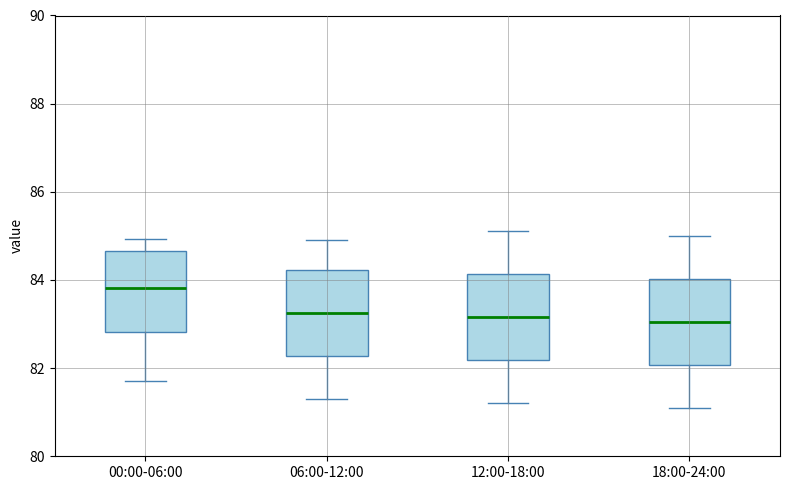

Reading left to right, read every box against the y-axis: the position of its median line, the range the box covers, and the ends of its whiskers. The values are not printed on the chart, so give them approximately, as read against the axis.

00:00-06:00: median 83.8, box 82.8 to 84.6, whiskers 81.8 to 85.0
06:00-12:00: median 83.2, box 82.2 to 84.2, whiskers 81.4 to 85.0
12:00-18:00: median 83.2, box 82.2 to 84.2, whiskers 81.2 to 85.2
18:00-24:00: median 83.0, box 82.0 to 84.0, whiskers 81.2 to 85.0